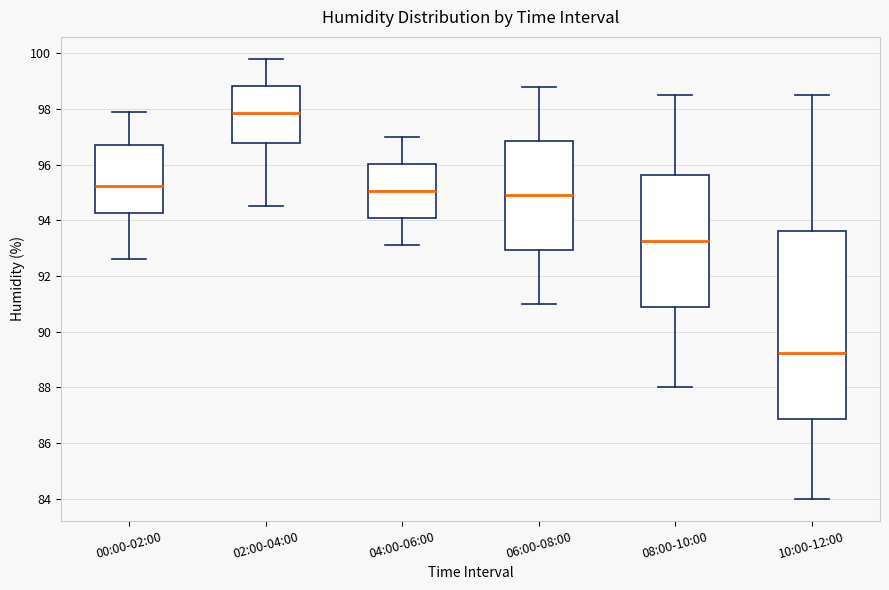

Where does the median line of the box for 04:00-06:00 sit on the y-axis? The values are not printed on the chart, so give them approximately, as read against the axis.

95.0